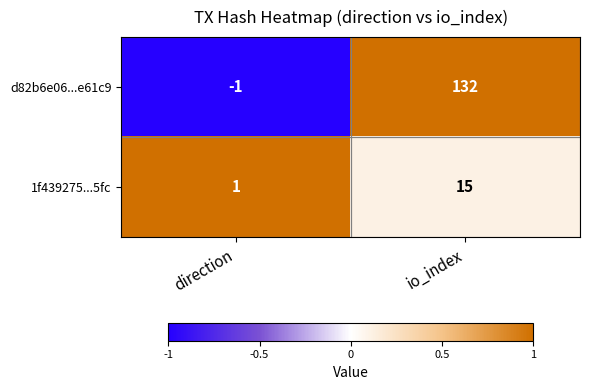

Which series changed the most between direction and io_index?

d82b6e06...e61c9